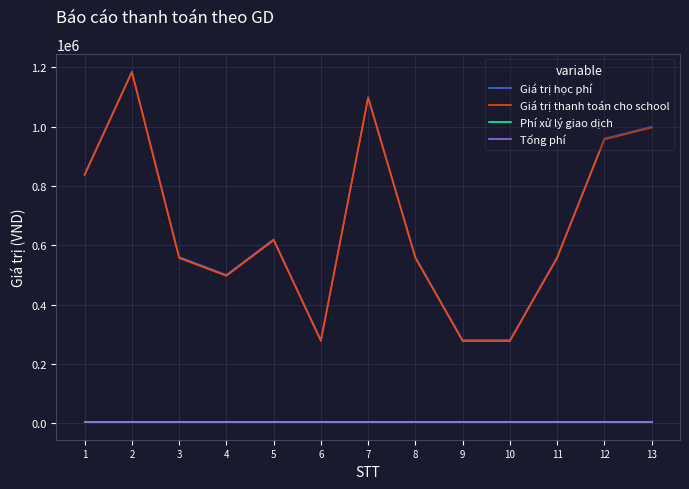

What is the value of the Phí xử lý giao dịch point at the 8th from the left?

3300